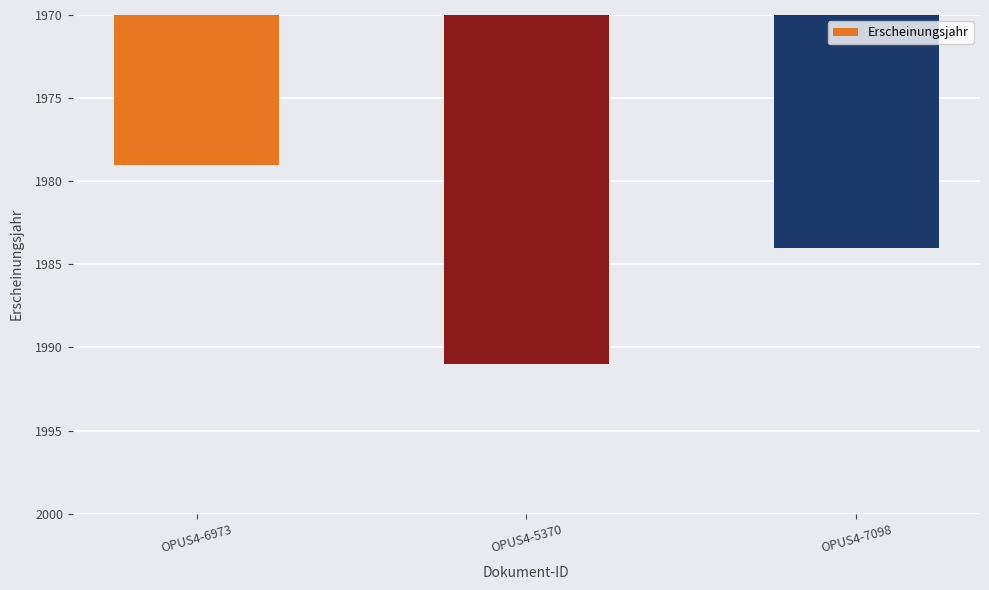

What is the difference between the maximum and minimum values?

12